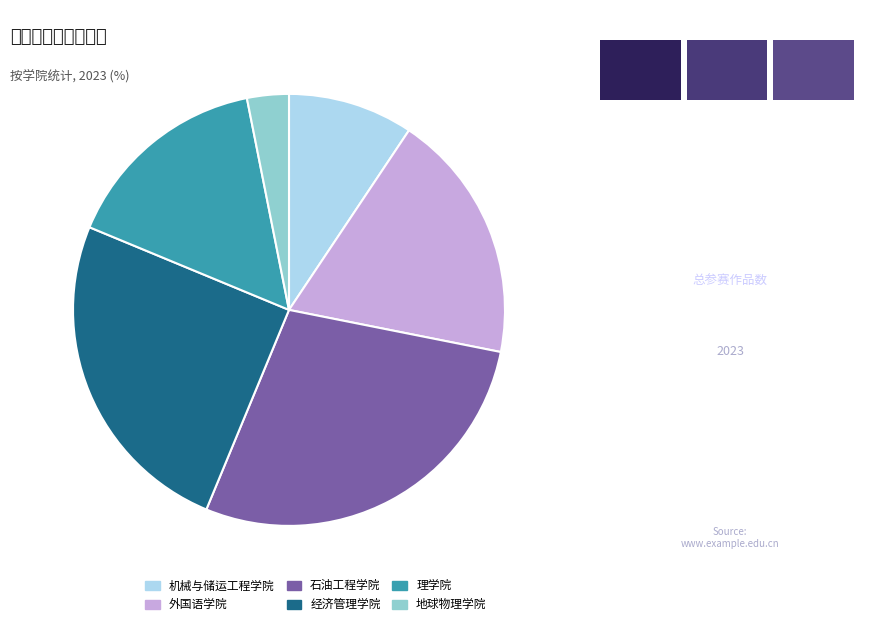

The 经济管理学院 slice represents 25% of the pie. True or false?

True